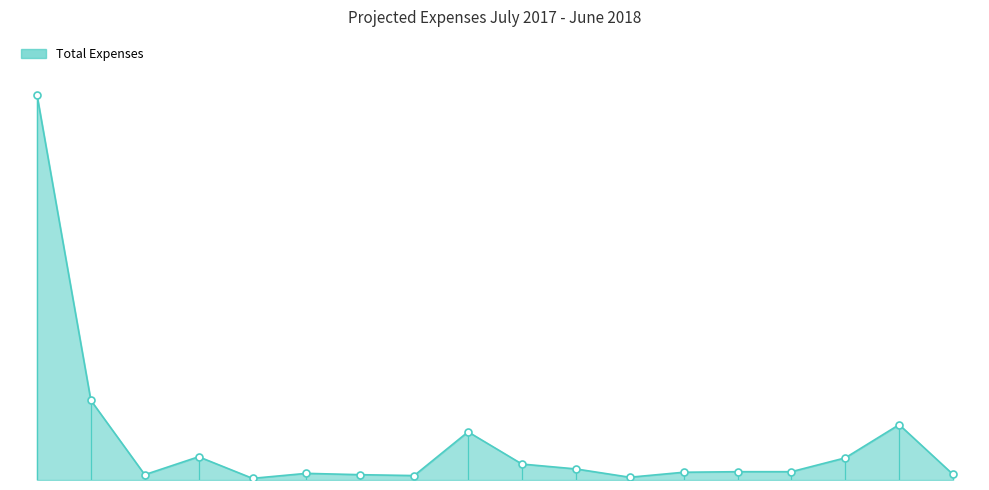

List the labels in order of value, smallest first.

Books & Periodicals, Guest Lecture, Printing & Stationery, Hospital visit, Cleaning charges, Hand outs -career guidance, Educational materials, Village visits, Maintenace office equip, BSS Renewal fee, Field Visit, Refreshment students, Uniform - 3 Sets, Telephone, Exam Fees, Hostel, Honorarium, Salary